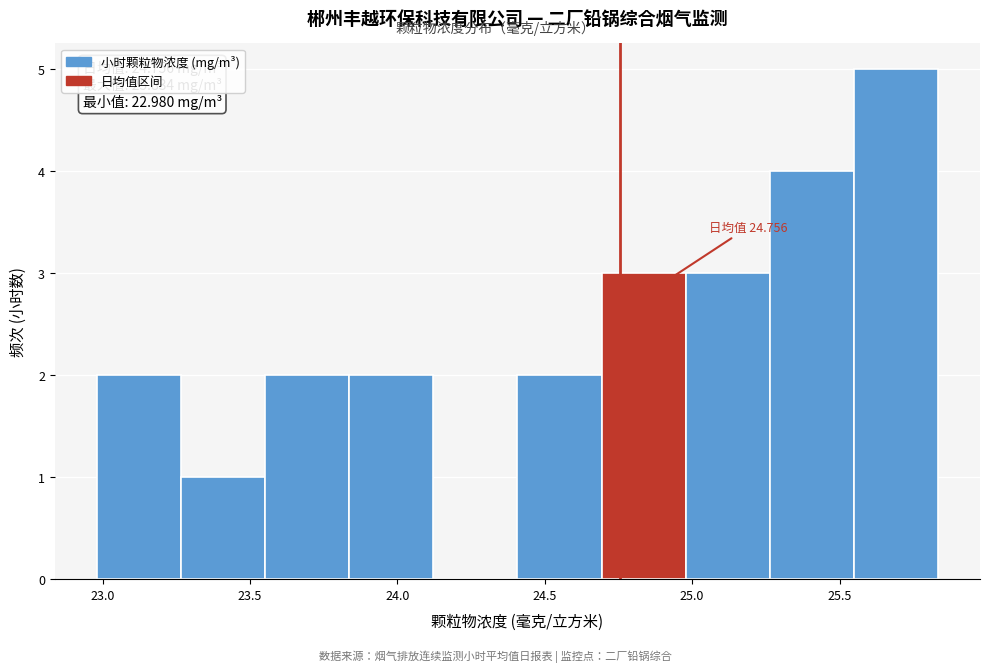

Which range on the x-axis has the tallest bar?

25.55 to 25.85